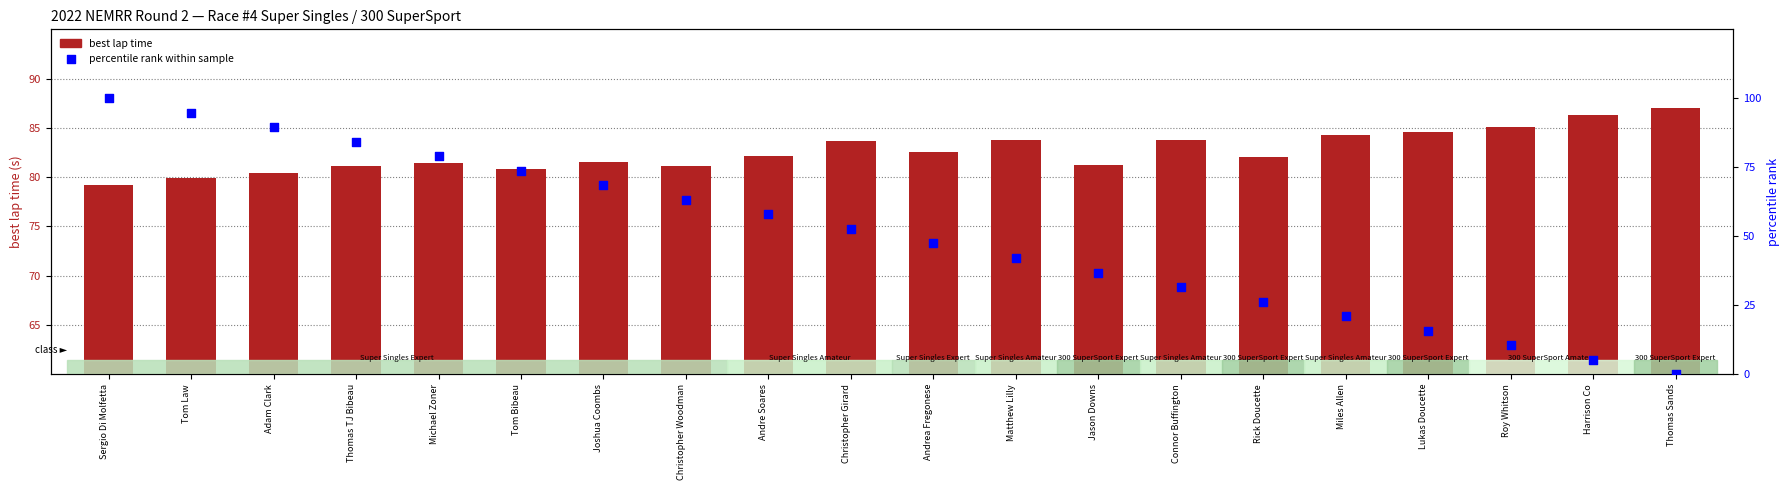

At which category is the sum across all series the highest?

Sergio Di Molfetta